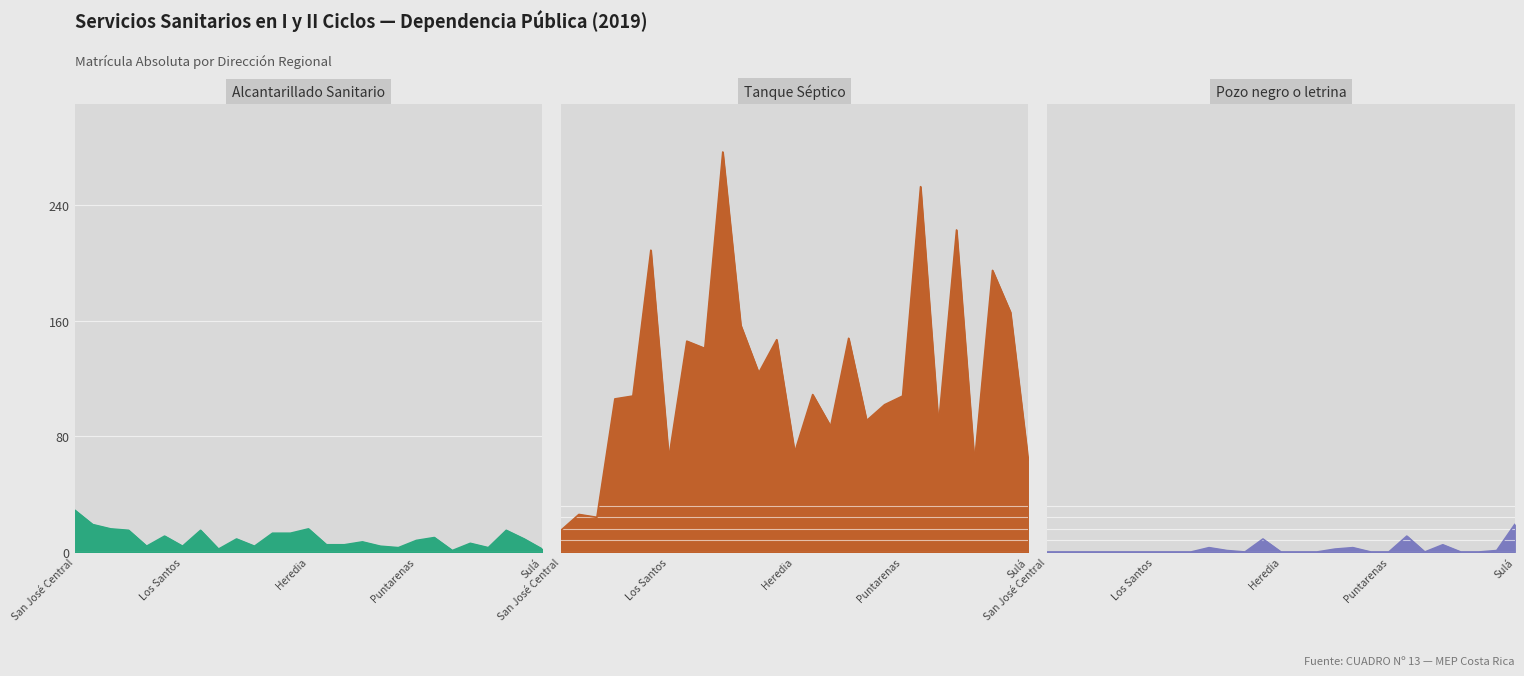

How many lines are shown in the chart?

3